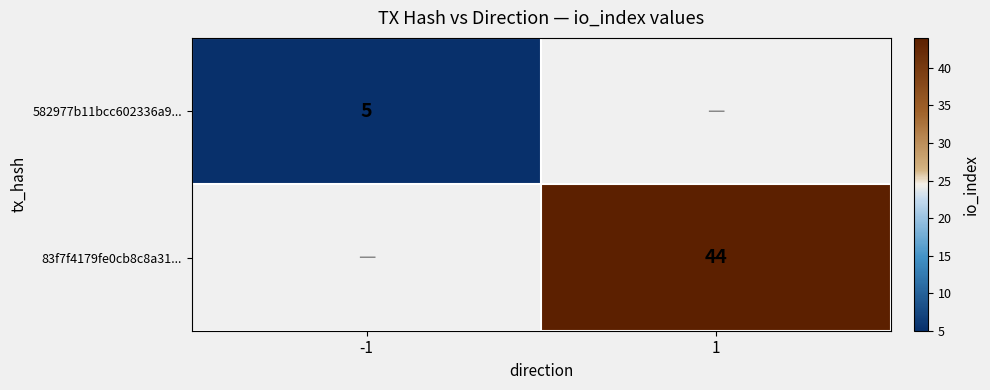

The 83f7f4179fe0cb8c8a31... series shows 59 at 1. True or false?

False